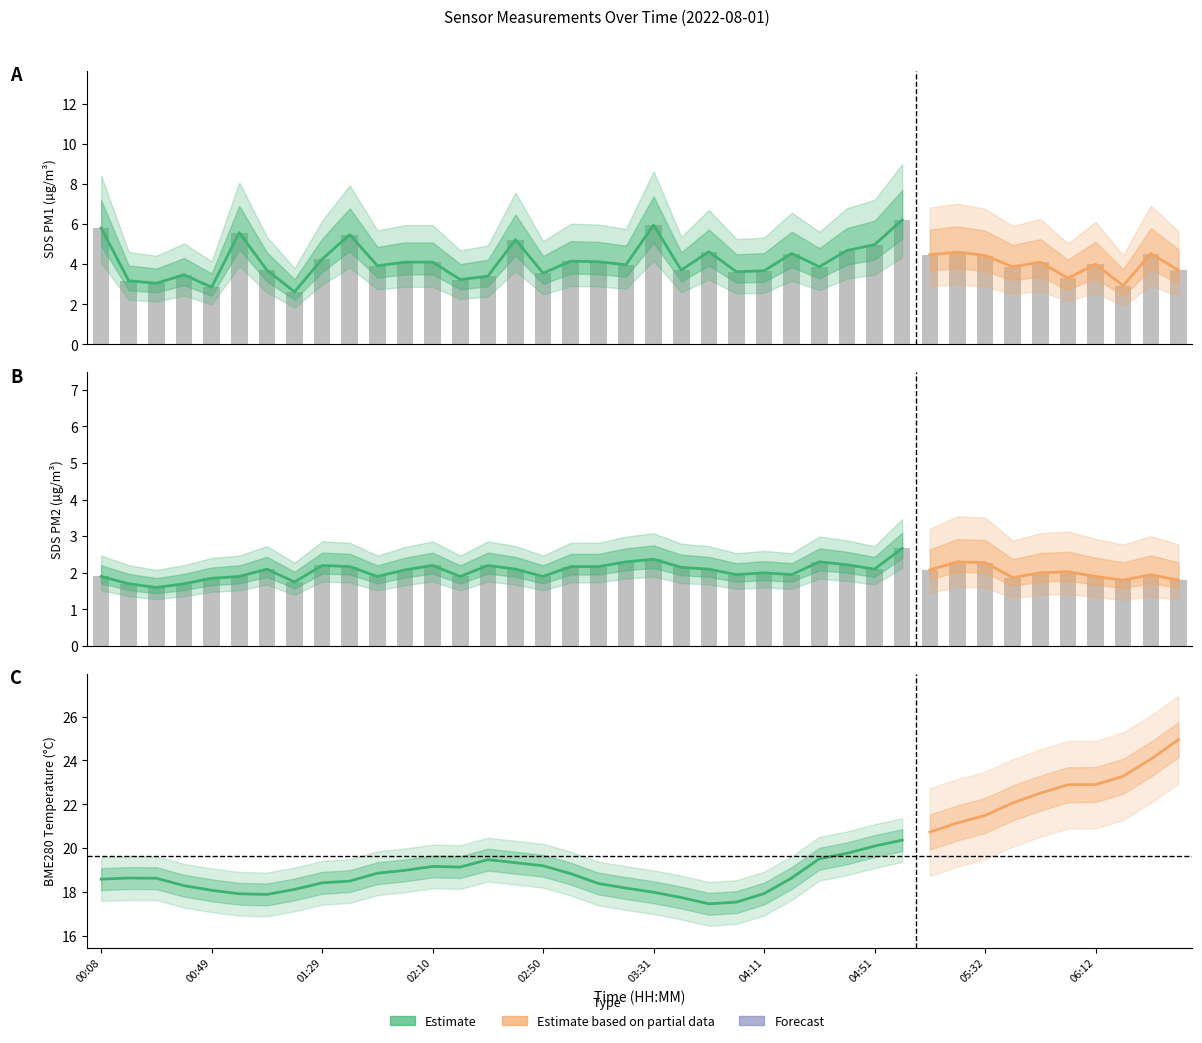

What is the spread (max minus min) of values at 00:59?

3.7